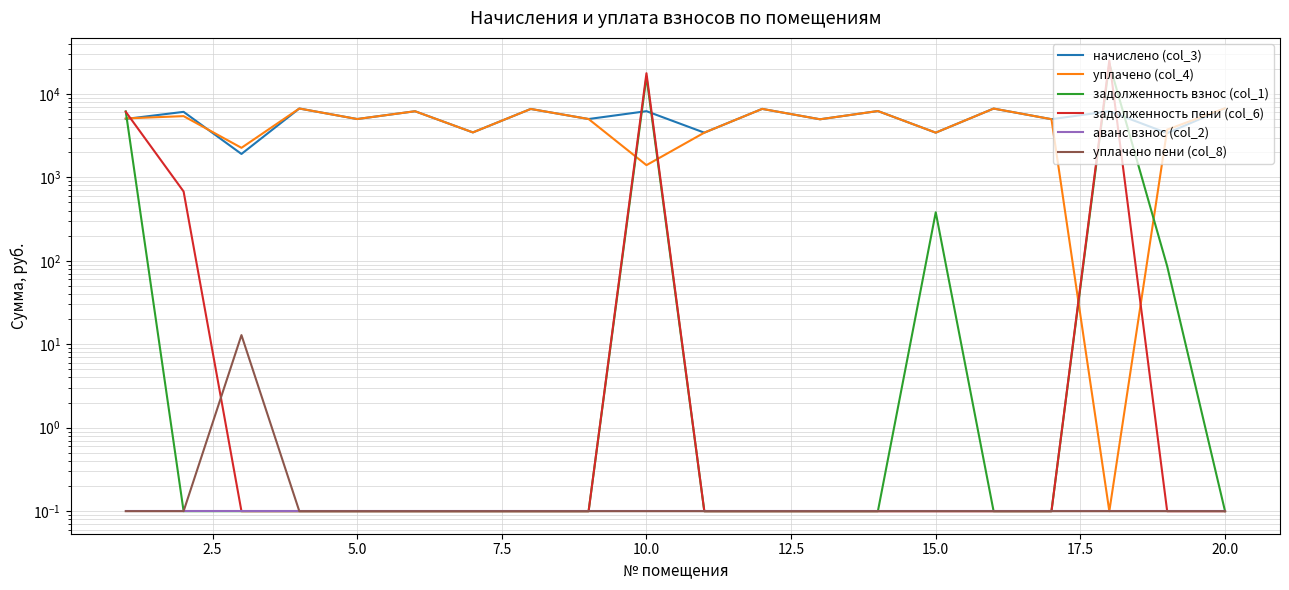

True or false: уплачено пени (col_8) has more than 1 interior local peaks.

False